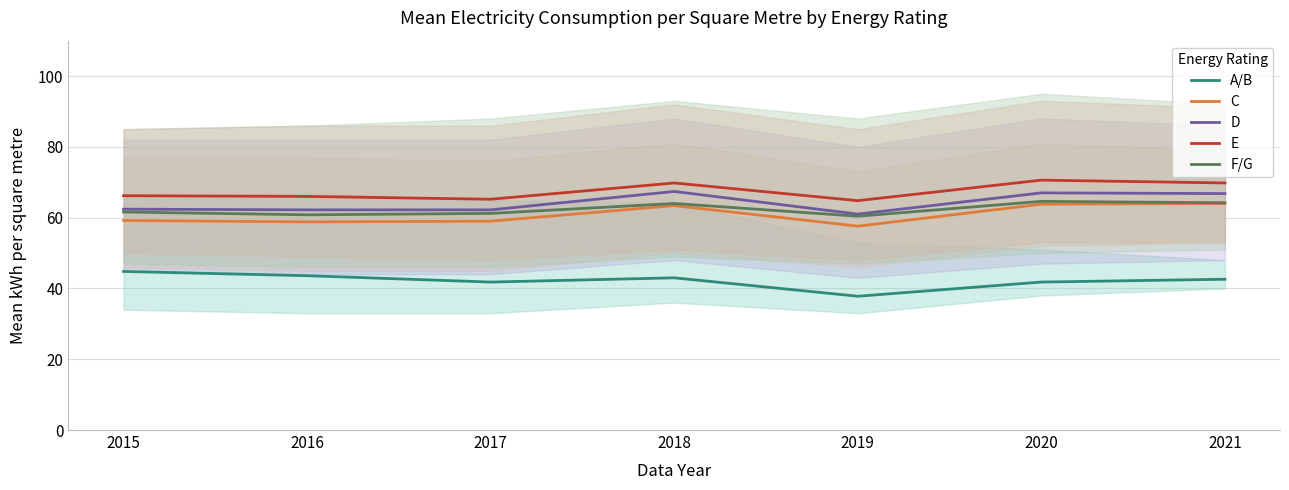

Where does the D series first go above 62?

2015